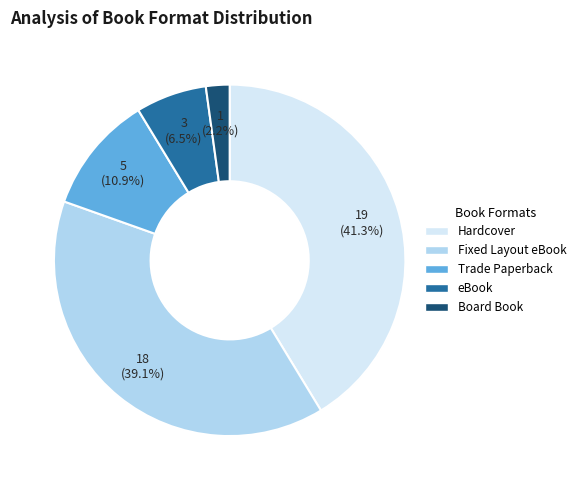

Which slice is the smallest?

Board Book